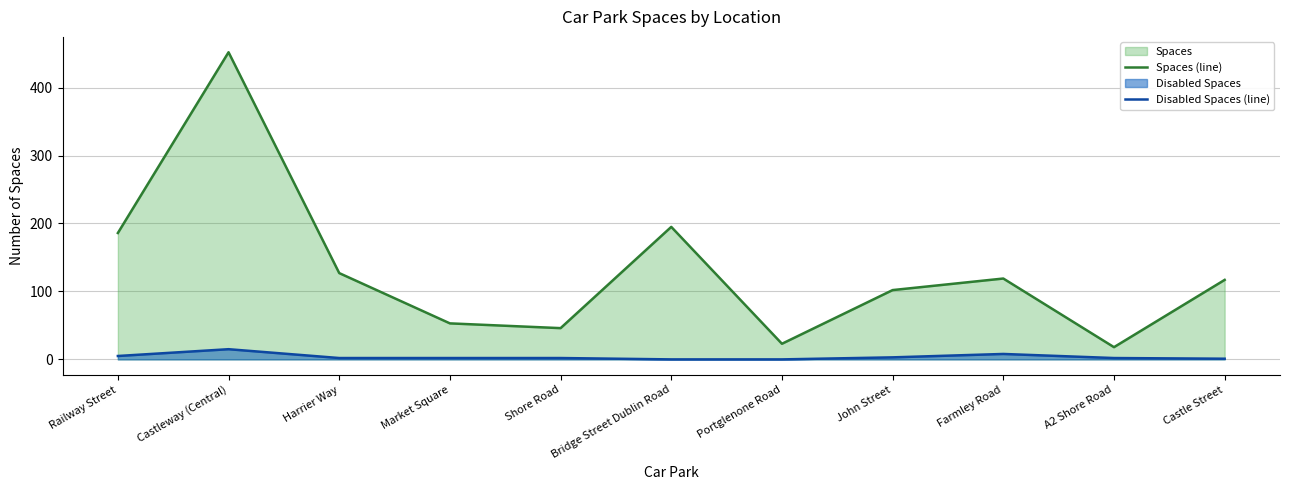

Rank the series at Shore Road from highest to lowest value.

Spaces (line), Disabled Spaces (line)